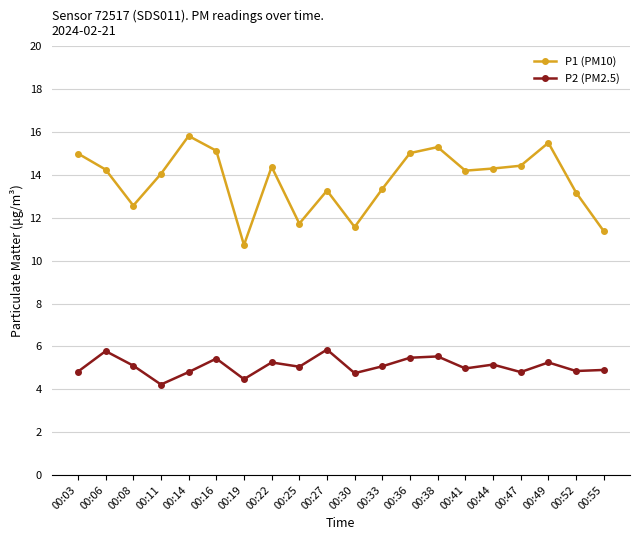

How many distinct data groups are displayed?

2